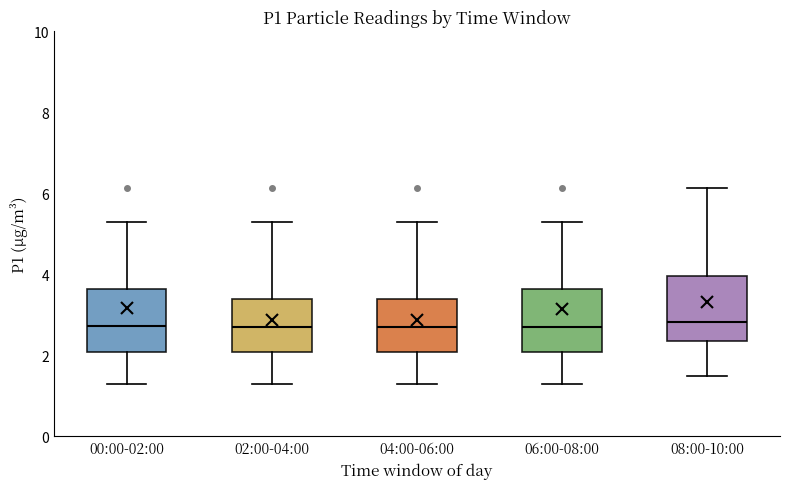

Reading left to right, read every box against the y-axis: the position of its median line, the range the box covers, and the ends of its whiskers. The values are not printed on the chart, so give them approximately, as read against the axis.

00:00-02:00: median 2.8, box 2.0 to 3.6, whiskers 1.4 to 5.4
02:00-04:00: median 2.8, box 2.0 to 3.4, whiskers 1.4 to 5.4
04:00-06:00: median 2.8, box 2.0 to 3.4, whiskers 1.4 to 5.4
06:00-08:00: median 2.8, box 2.0 to 3.6, whiskers 1.4 to 5.4
08:00-10:00: median 2.8, box 2.4 to 4.0, whiskers 1.6 to 6.2